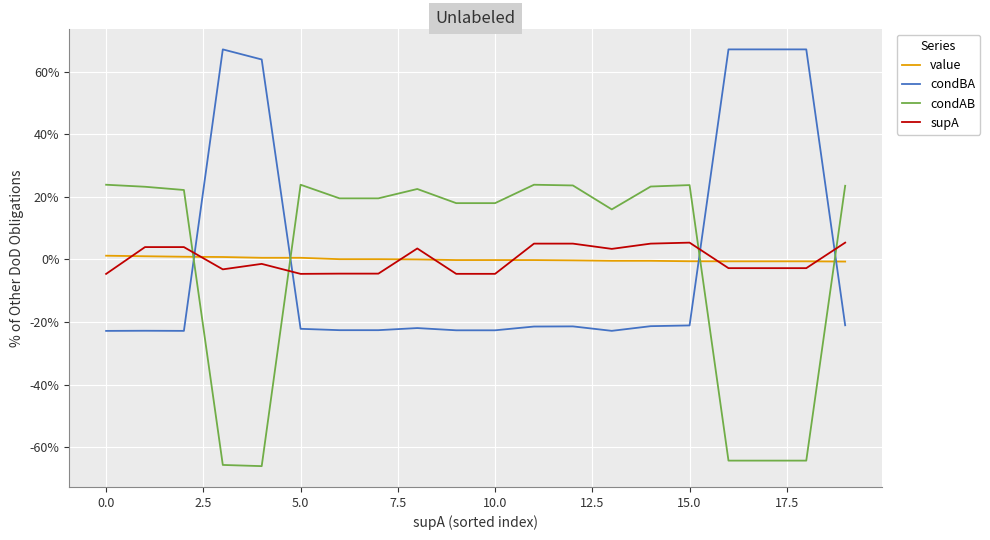

What are all the series names shown in the legend?

value, condBA, condAB, supA